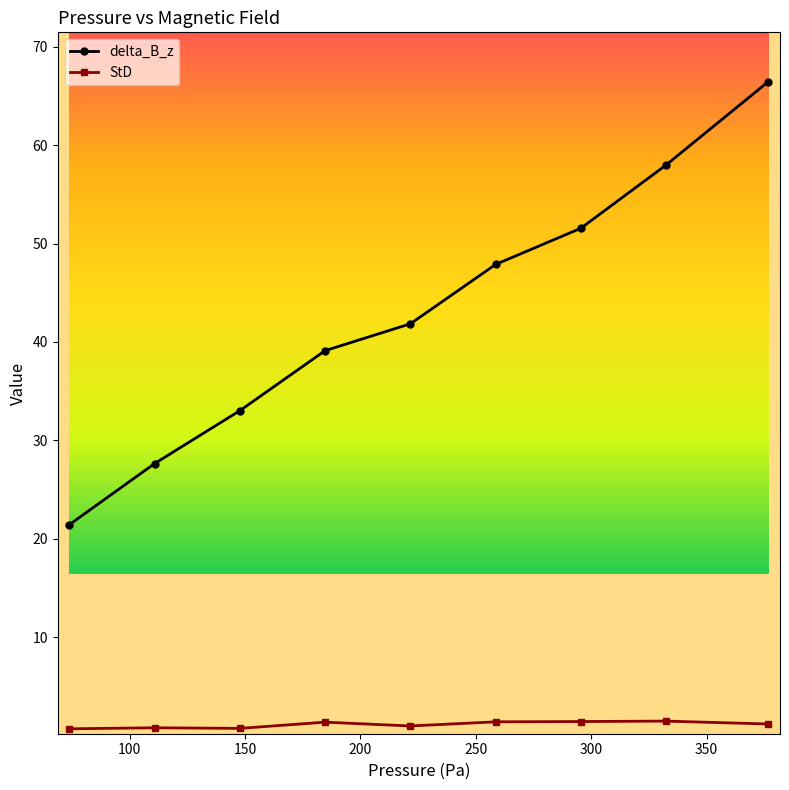

What is the sum of all StD values?

9.9